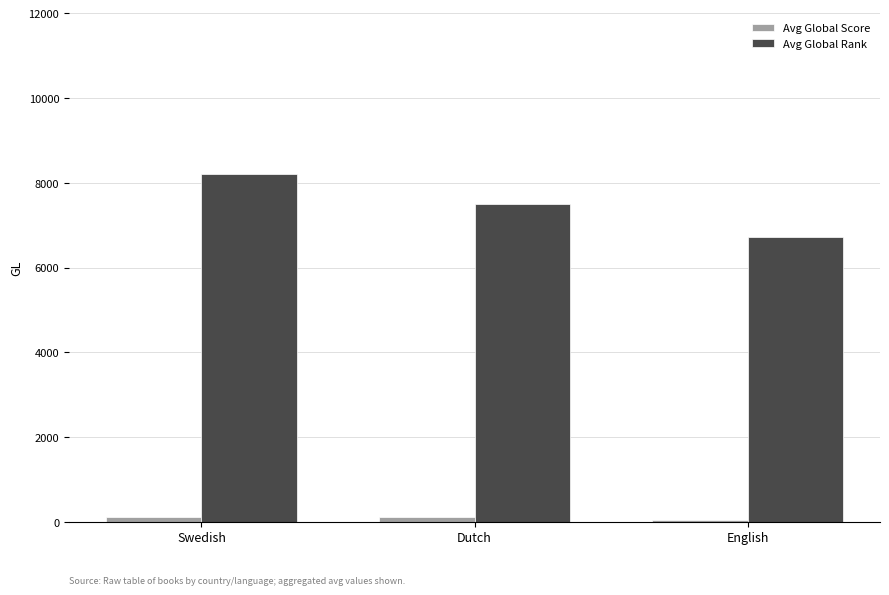

Which series has the largest range (max minus min)?

Avg Global Rank